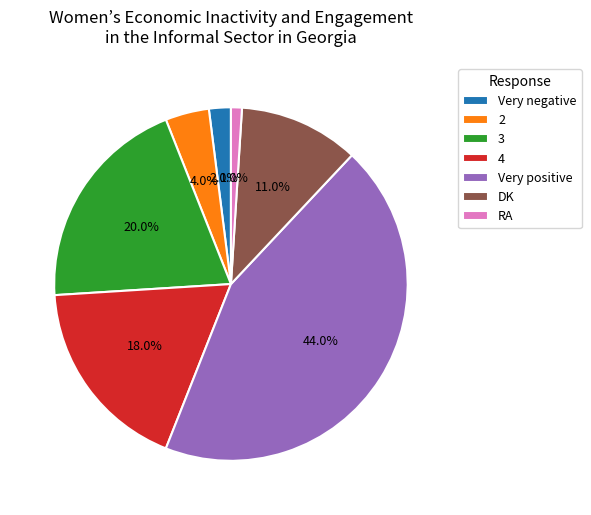

Is it true that 3 is 30% of the pie?

False